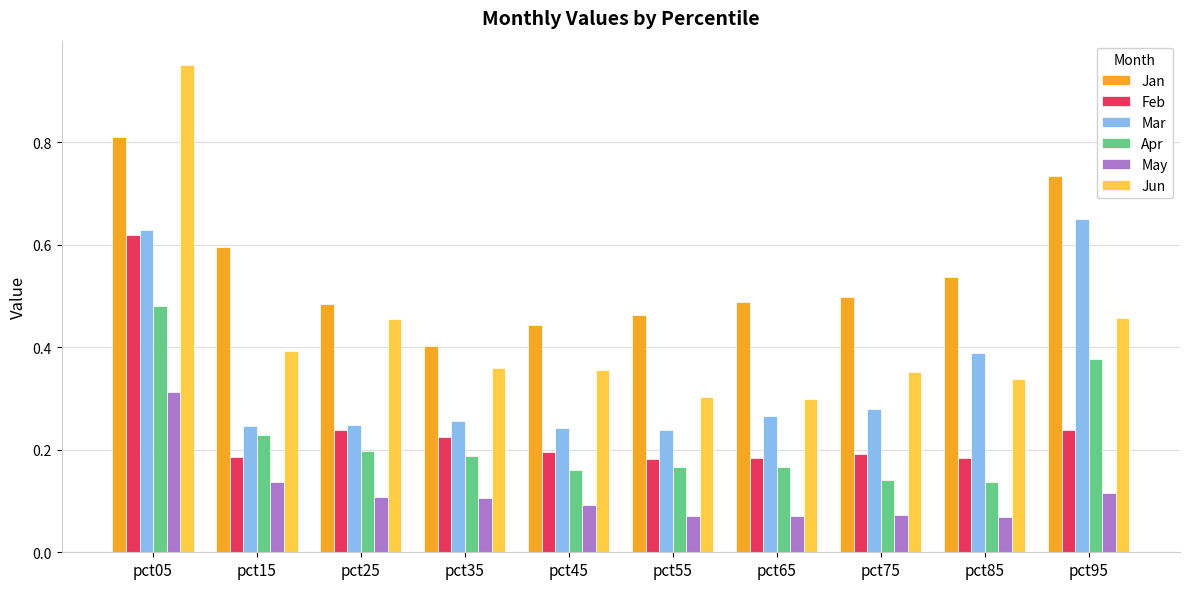

Is the value of Apr at pct55 greater than the value of May at pct15?

Yes